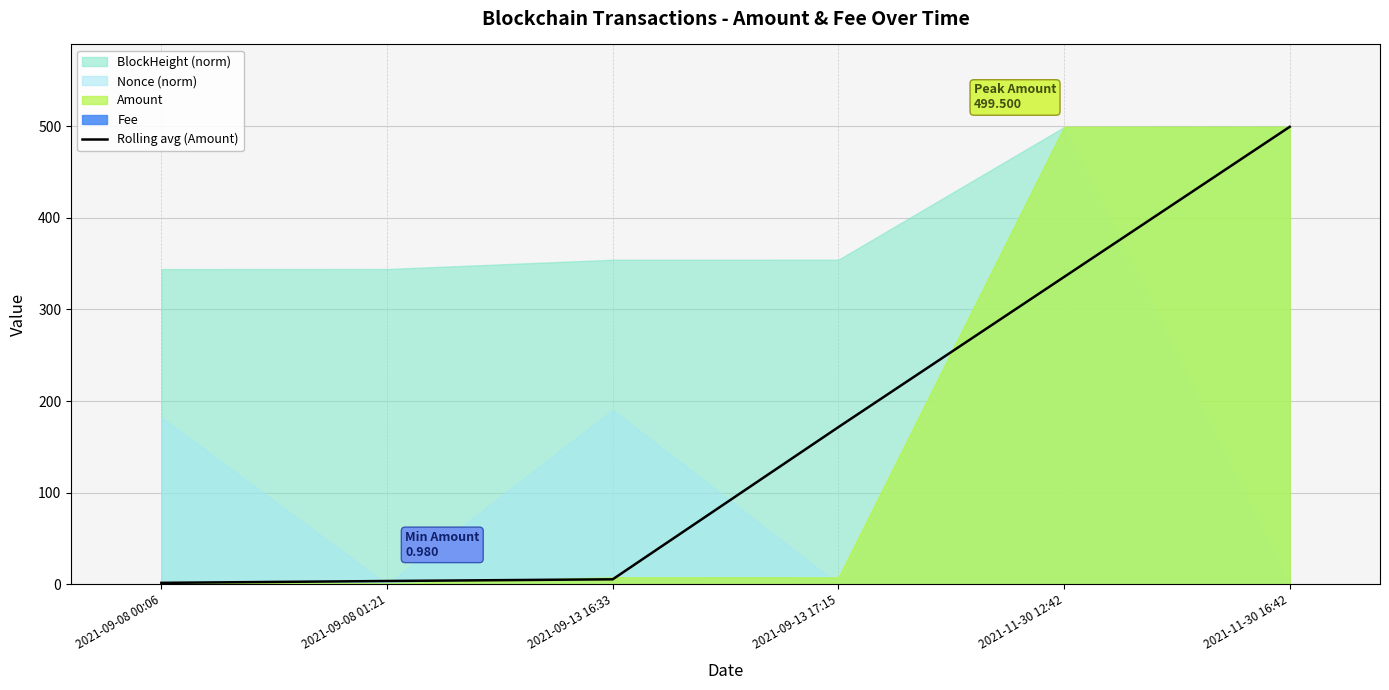

True or false: there are more than 2 points higher than both neighbors.

False